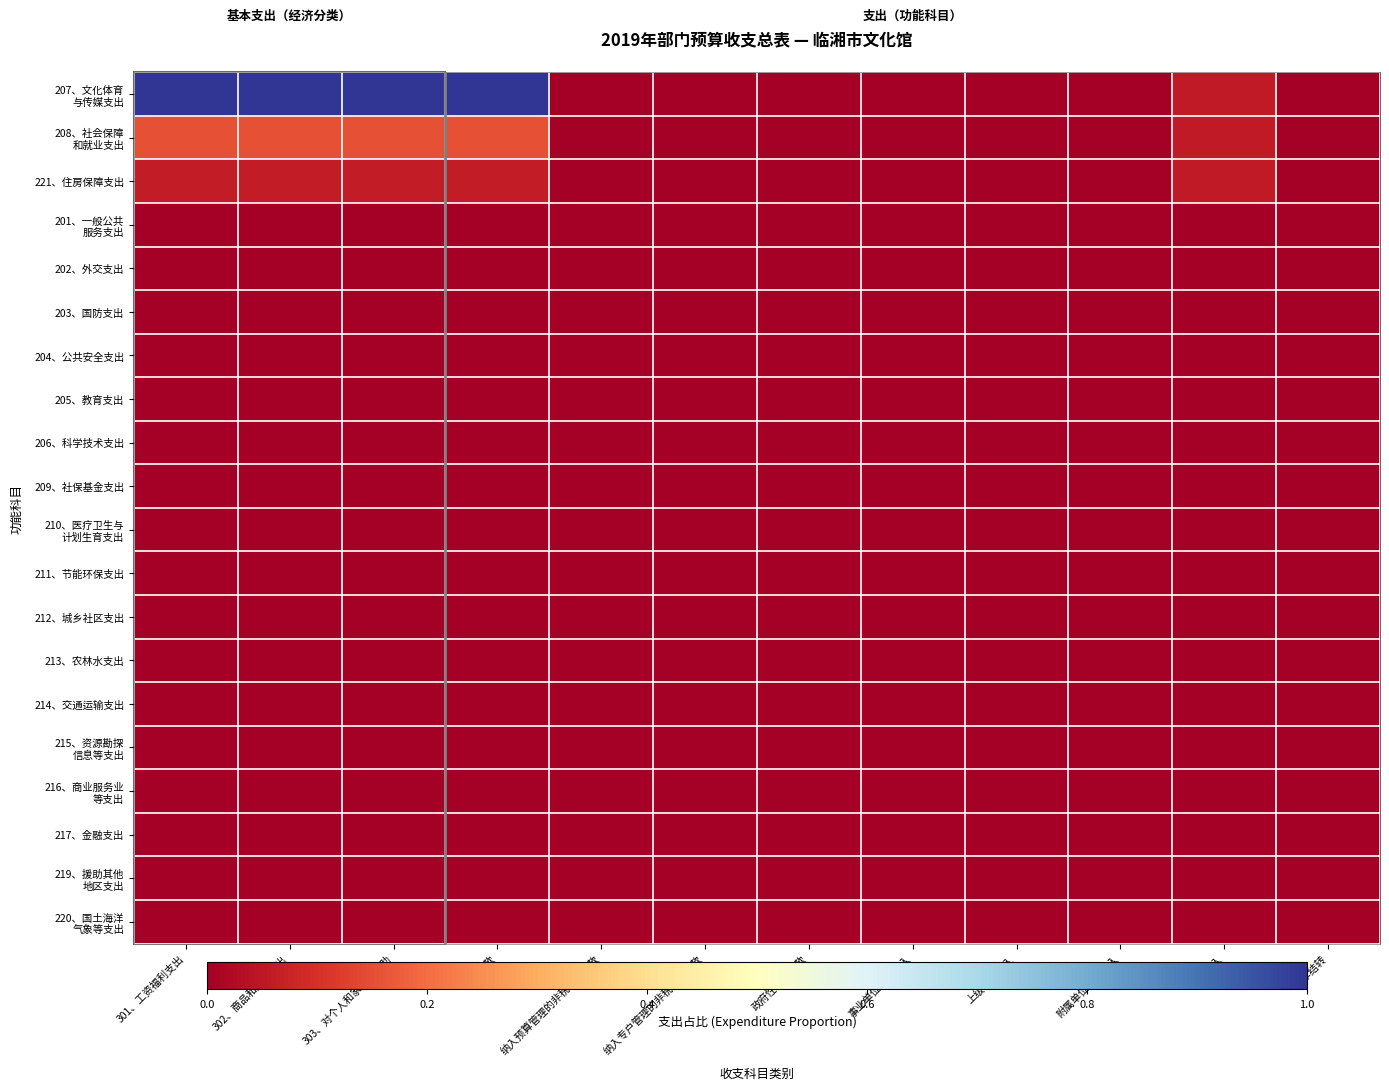

How many distinct data groups are displayed?

20